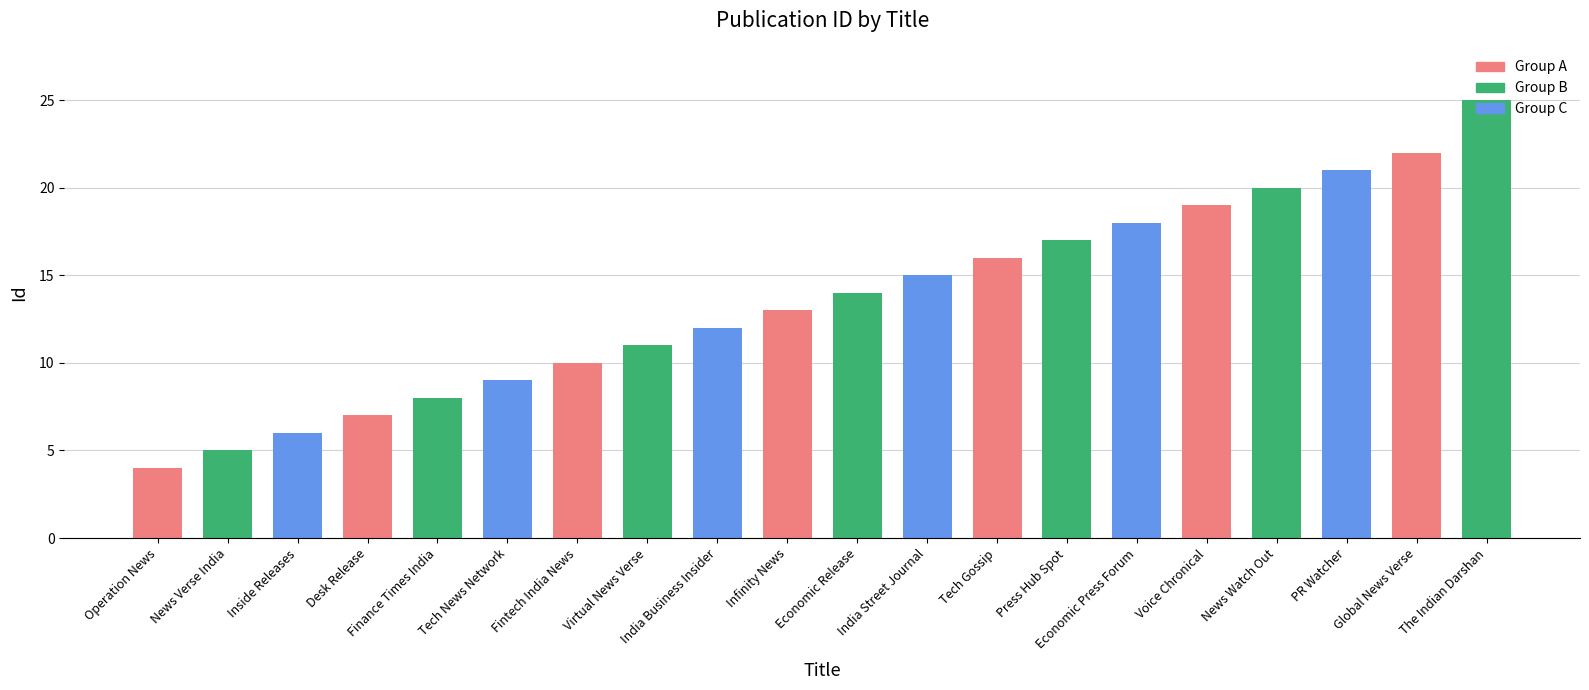

What is the maximum value shown in the chart?

25